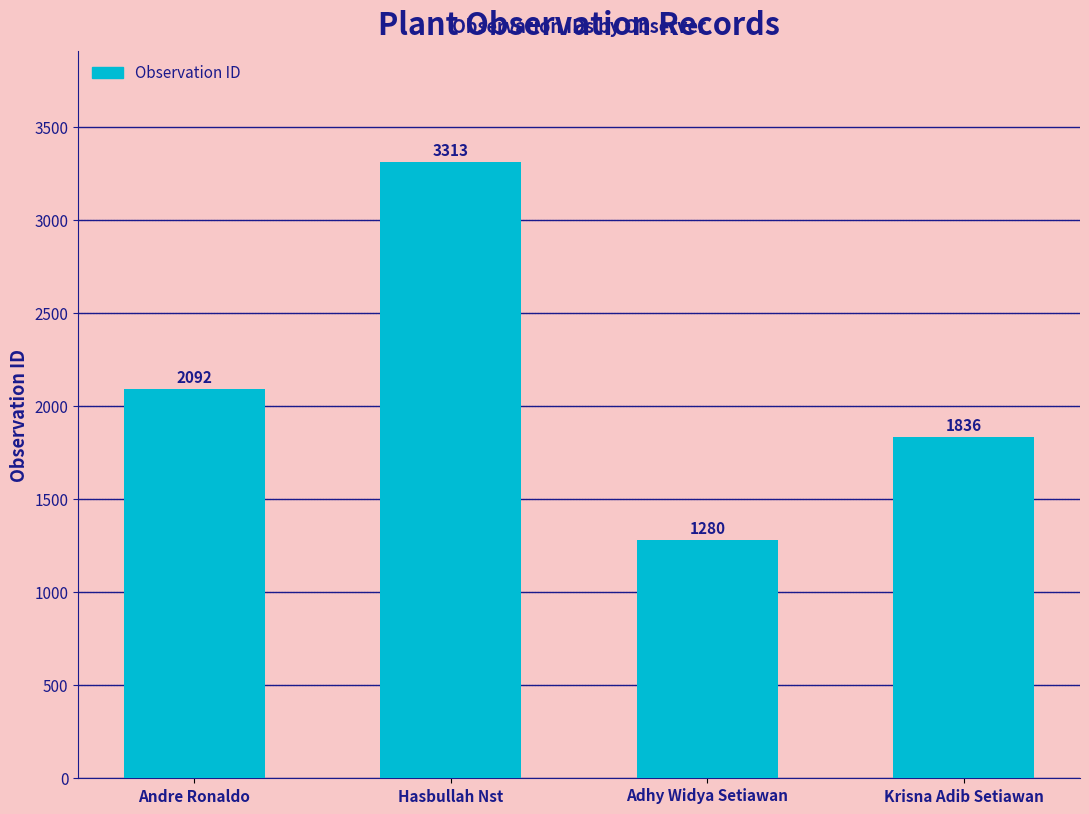

At which category does the chart reach its minimum across all series?

Adhy Widya Setiawan